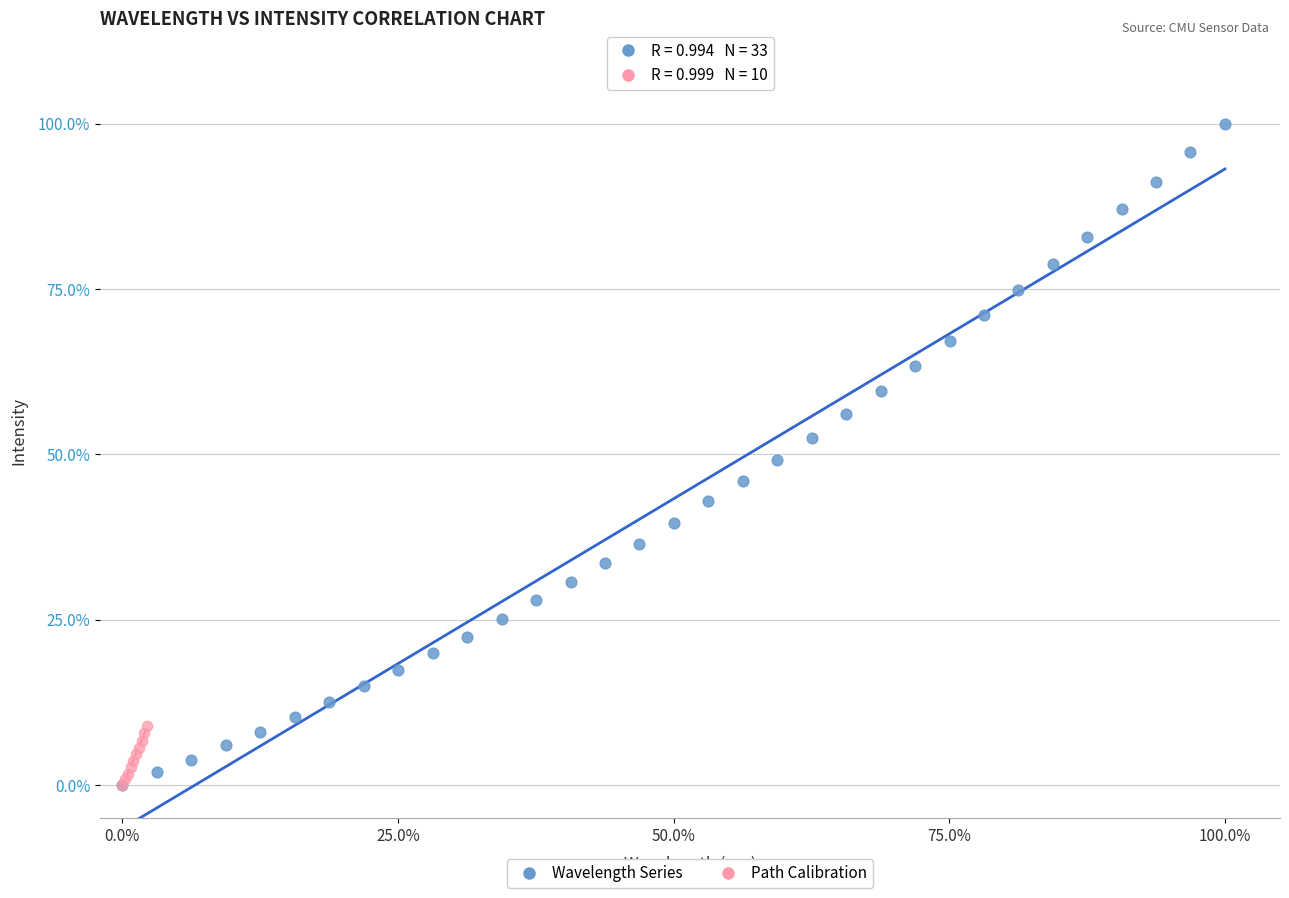

What are all the series names shown in the legend?

Wavelength Series, Path Calibration